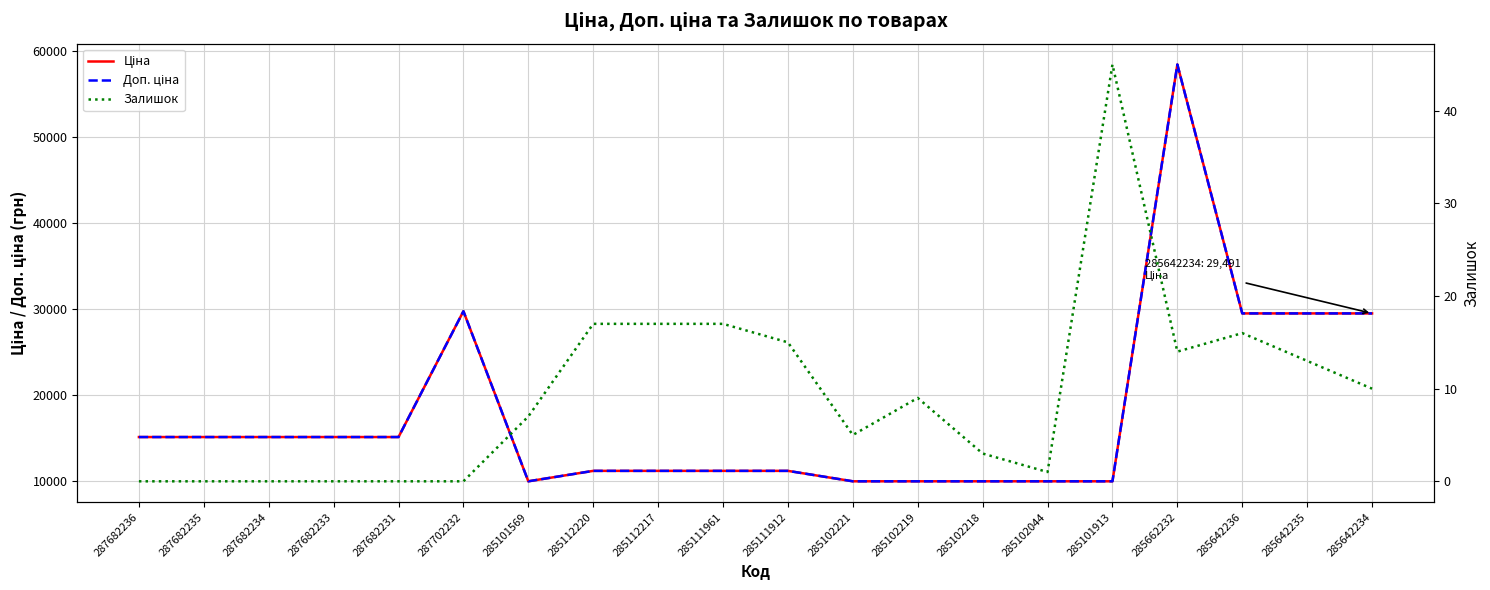

What is the total value across all series at 285642236?

58999.0